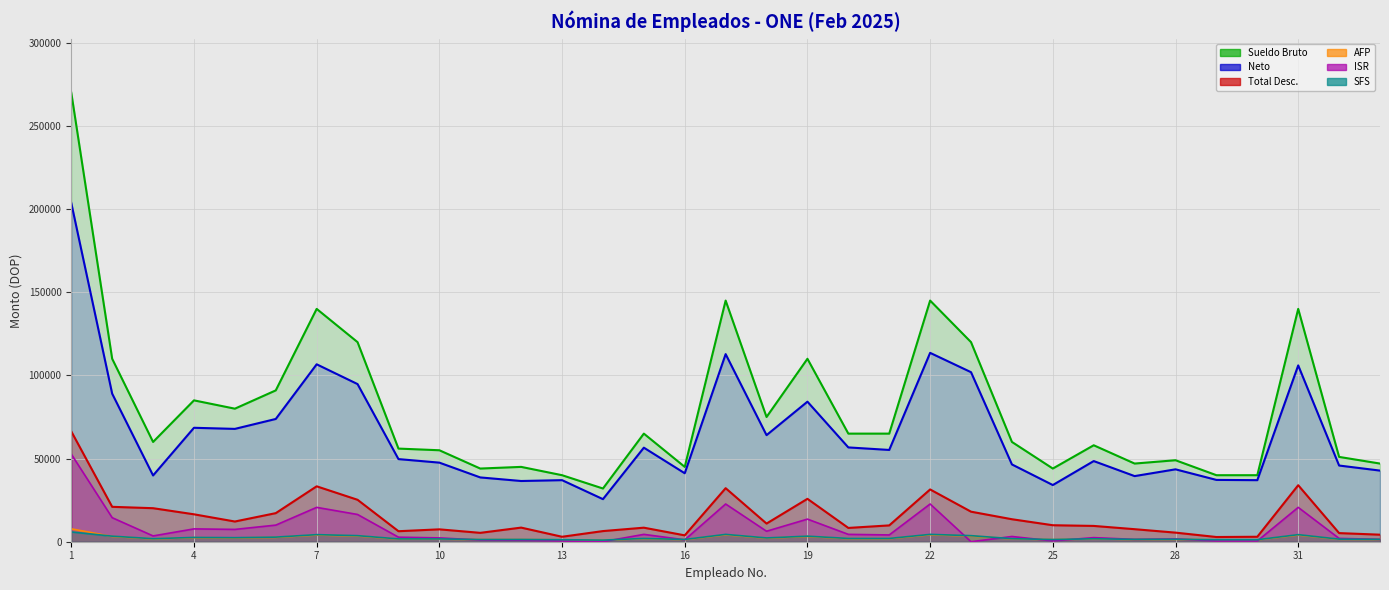

True or false: Neto and Total Desc. intersect in this chart.

False